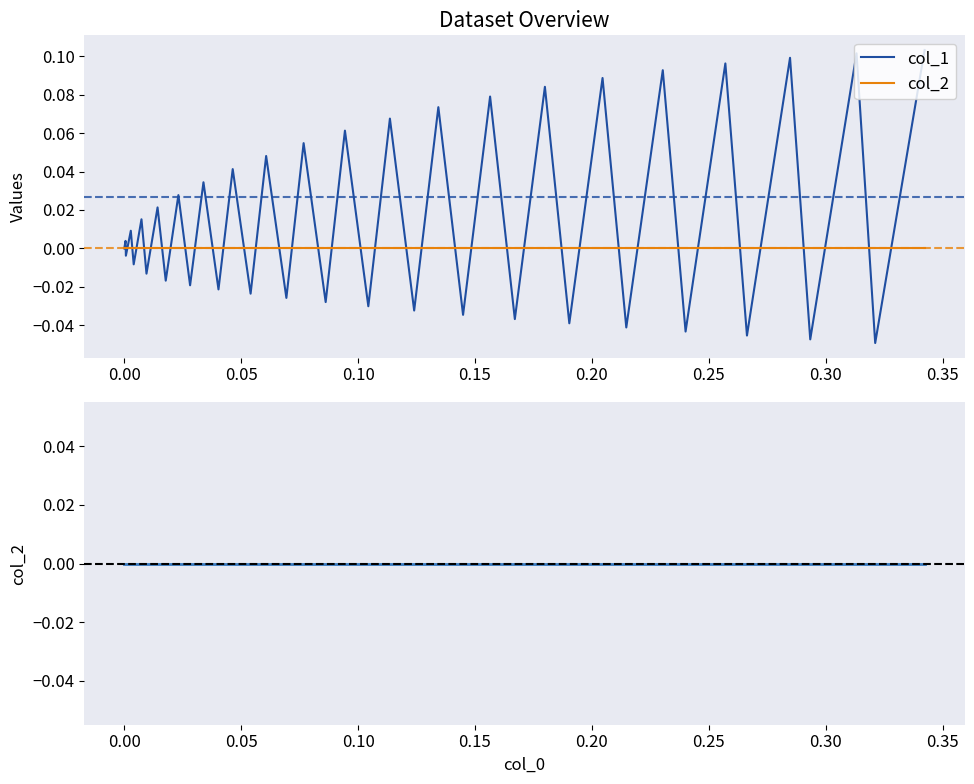

Count the number of data series in this chart.

2